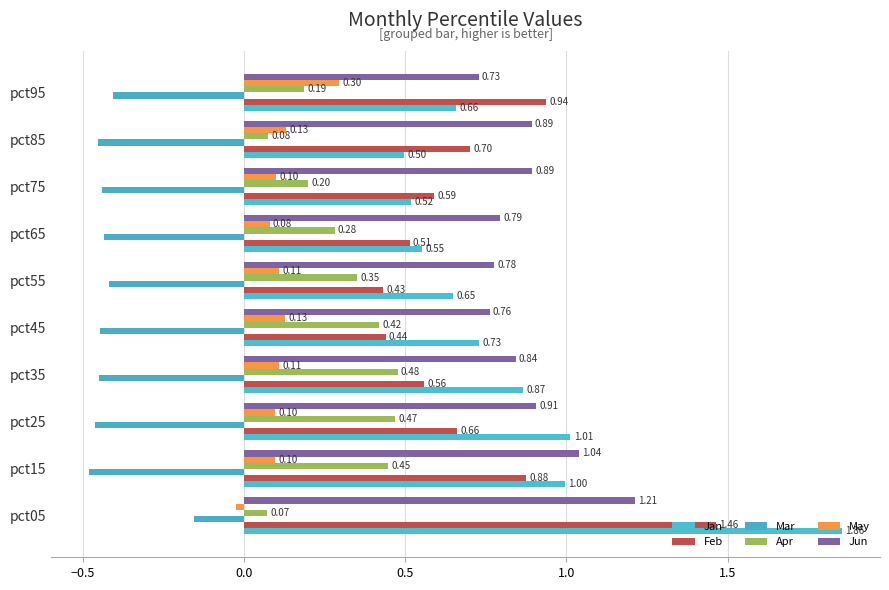

Reading left to right, extract all data points from this chart.

Jan: 1.9	1.0	1.0	0.9	0.7	0.6	0.6	0.5	0.5	0.7
Feb: 1.5	0.9	0.7	0.6	0.4	0.4	0.5	0.6	0.7	0.9
Mar: -0.2	-0.5	-0.5	-0.5	-0.4	-0.4	-0.4	-0.4	-0.5	-0.4
Apr: 0.1	0.4	0.5	0.5	0.4	0.4	0.3	0.2	0.1	0.2
May: -0.0	0.1	0.1	0.1	0.1	0.1	0.1	0.1	0.1	0.3
Jun: 1.2	1.0	0.9	0.8	0.8	0.8	0.8	0.9	0.9	0.7